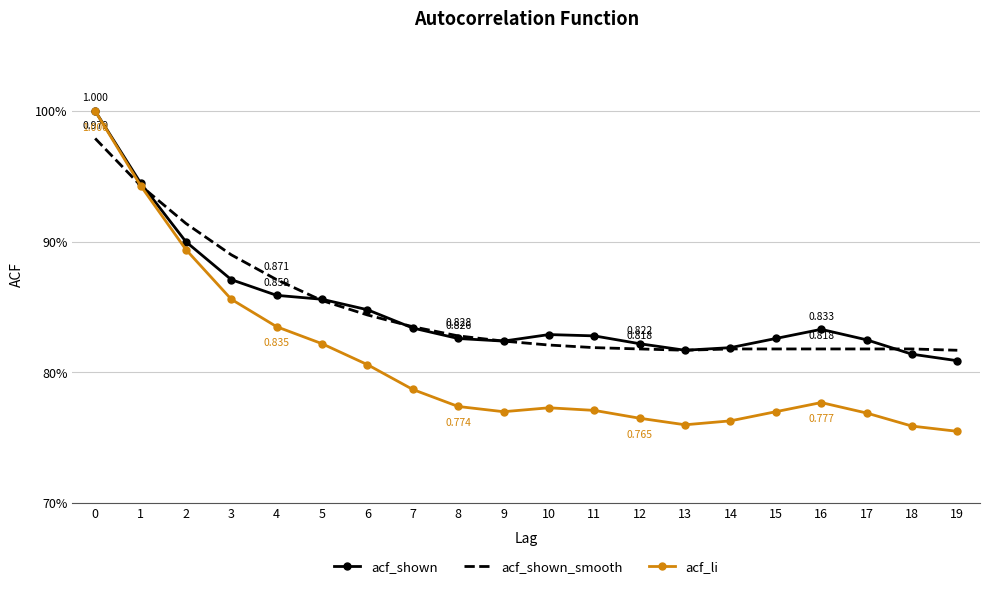

What is the minimum value for acf_li?

0.8